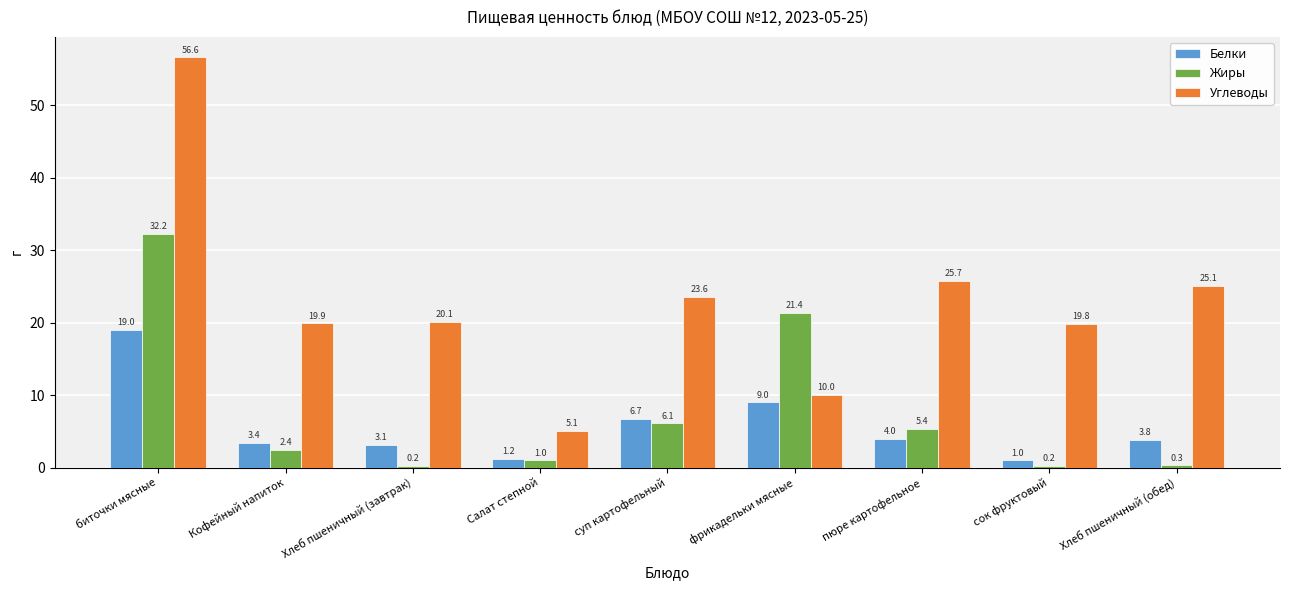

What is the value of the Углеводы bar at the 4th from the left?

5.1